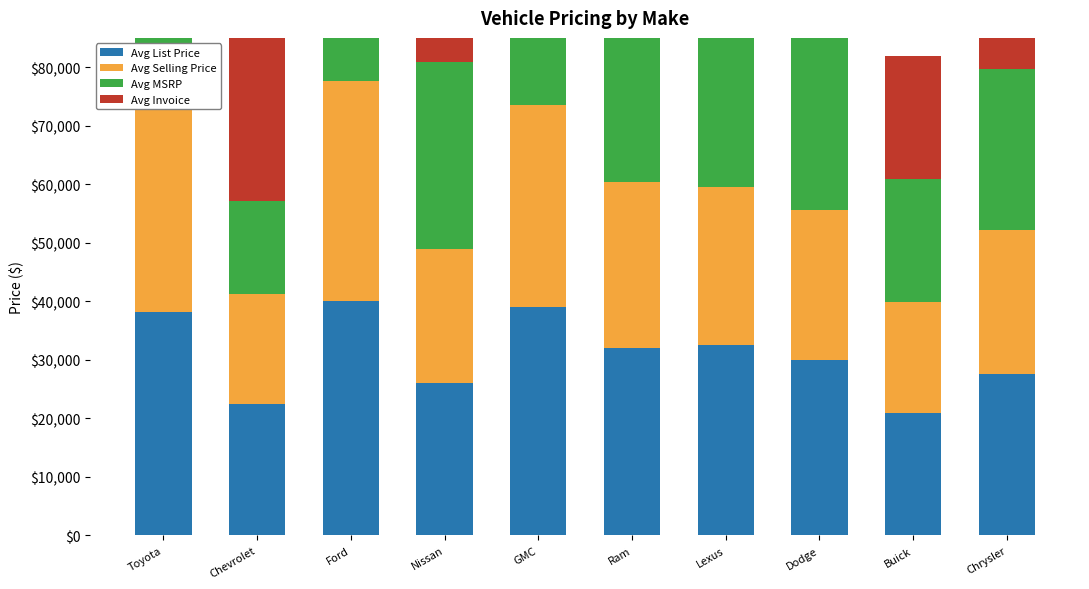

True or false: Avg Invoice has a value of 13993 at Chrysler.

False